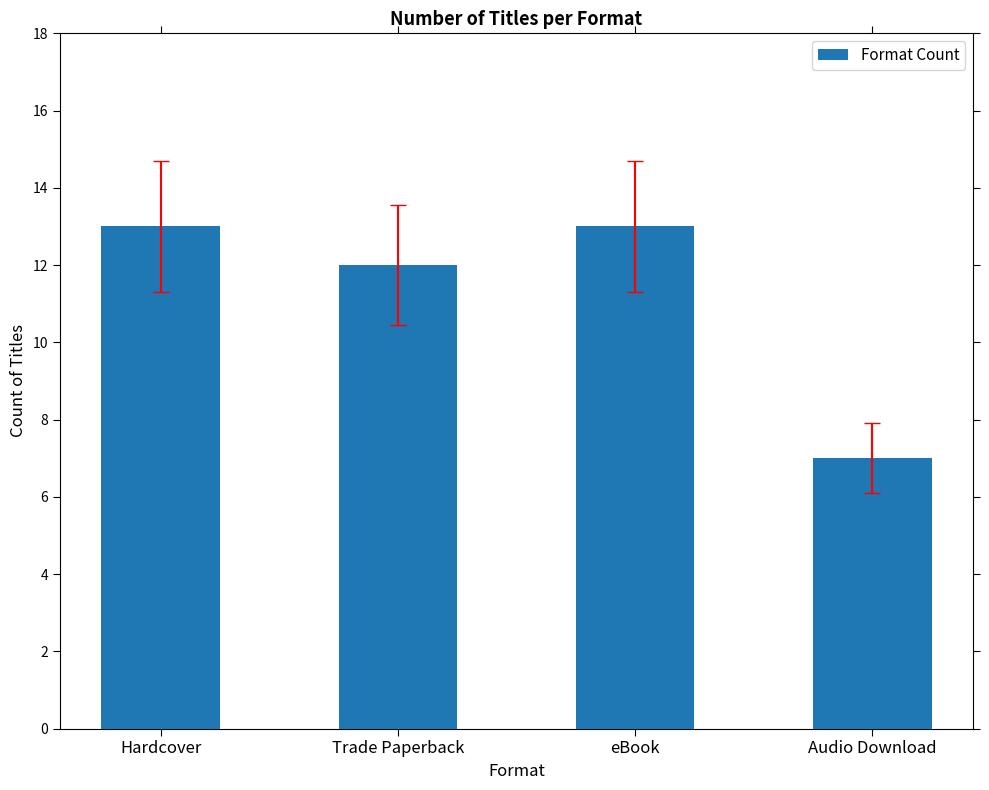

What is the approximate value at Hardcover?

13